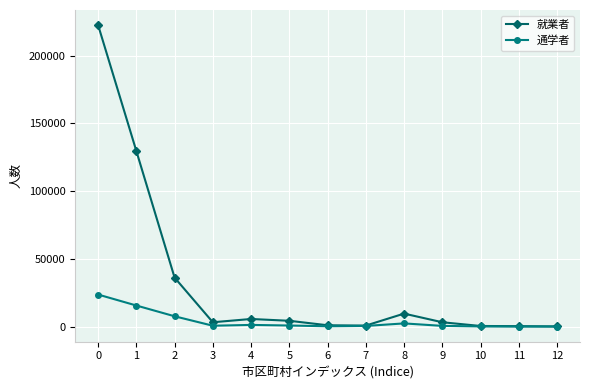

The value of 就業者 at 1 is 60473. True or false?

False